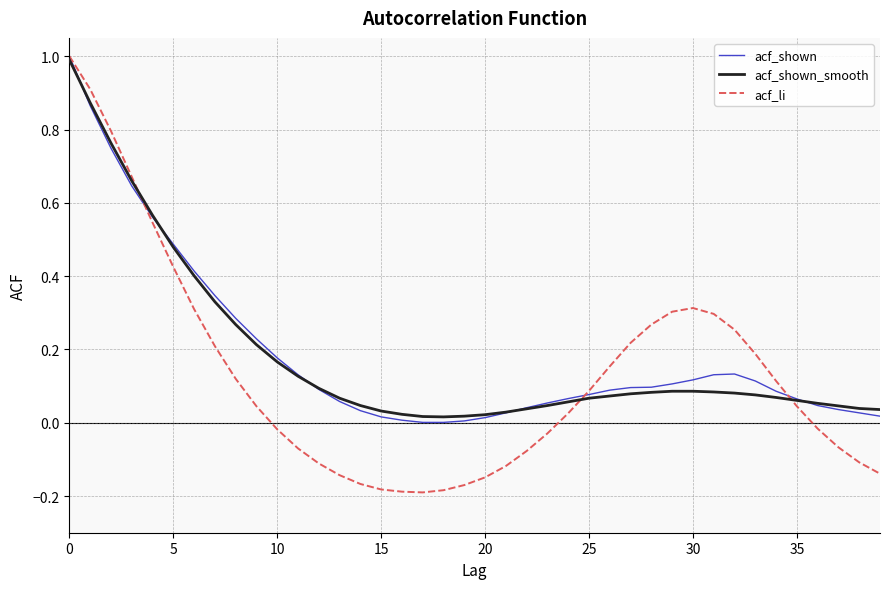

Which series has the widest spread of values?

acf_li